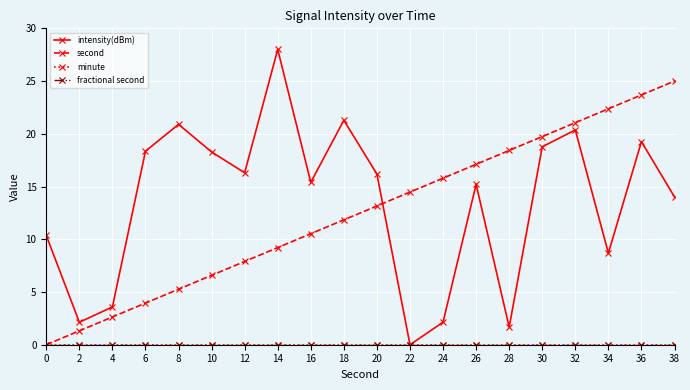

Reading left to right, extract all data points from this chart.

intensity(dBm): 10.4	2.1	3.6	18.4	20.9	18.3	16.3	28.0	15.4	21.3	16.2	0.0	2.1	15.2	1.7	18.8	20.4	8.7	19.3	14.0
second: 0.0	1.3	2.6	3.9	5.3	6.6	7.9	9.2	10.5	11.8	13.2	14.5	15.8	17.1	18.4	19.7	21.1	22.4	23.7	25.0
minute: 0.0	0.0	0.0	0.0	0.0	0.0	0.0	0.0	0.0	0.0	0.0	0.0	0.0	0.0	0.0	0.0	0.0	0.0	0.0	0.0
fractional second: 0.0	0.0	0.0	0.0	0.0	0.0	0.0	0.0	0.0	0.0	0.0	0.0	0.0	0.0	0.0	0.0	0.0	0.0	0.0	0.0